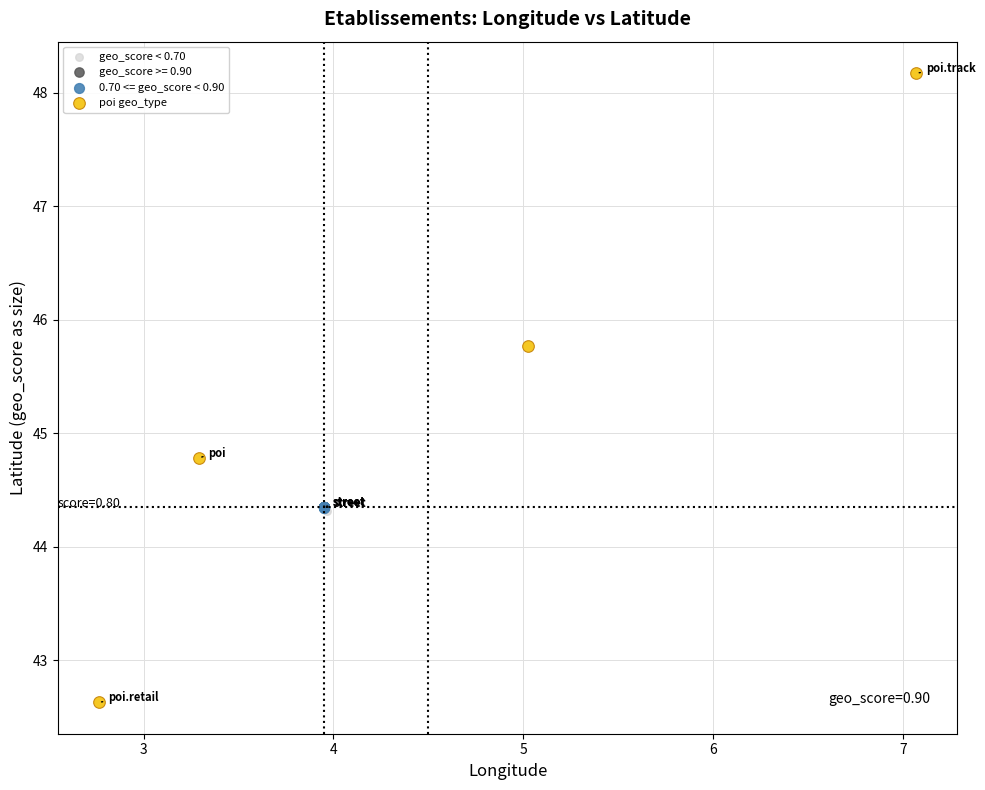

Which series reaches the minimum Y coordinate?

poi geo_type